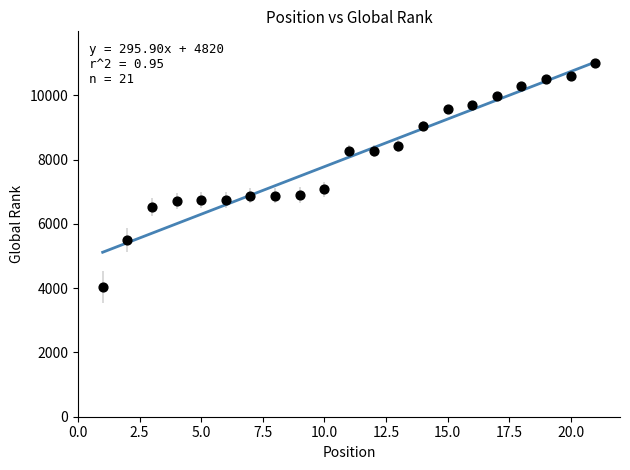

What Y value in the scatter plot is closest to 7512?

7076